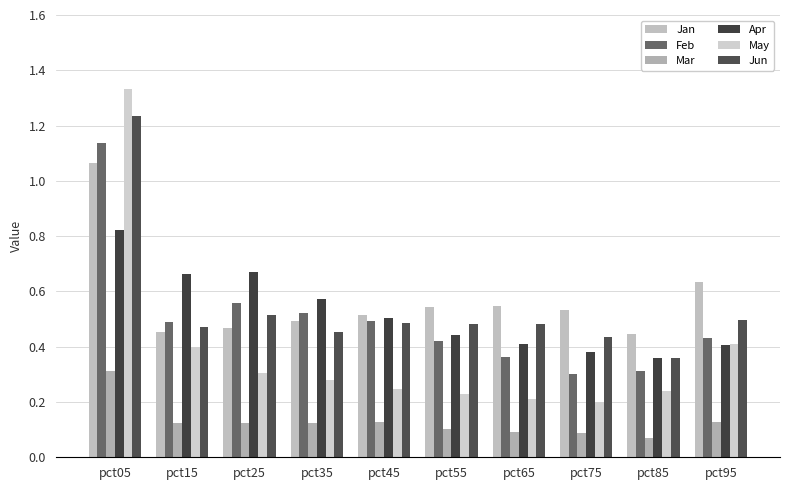

True or false: Jun has a value of 1.9 at pct05.

False